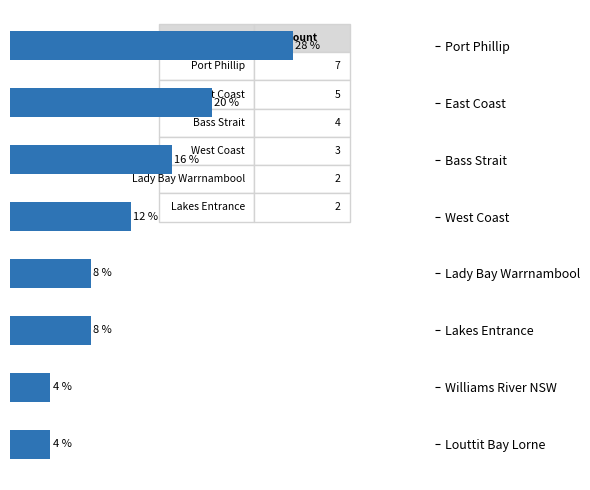

Are the bars horizontal?

Yes